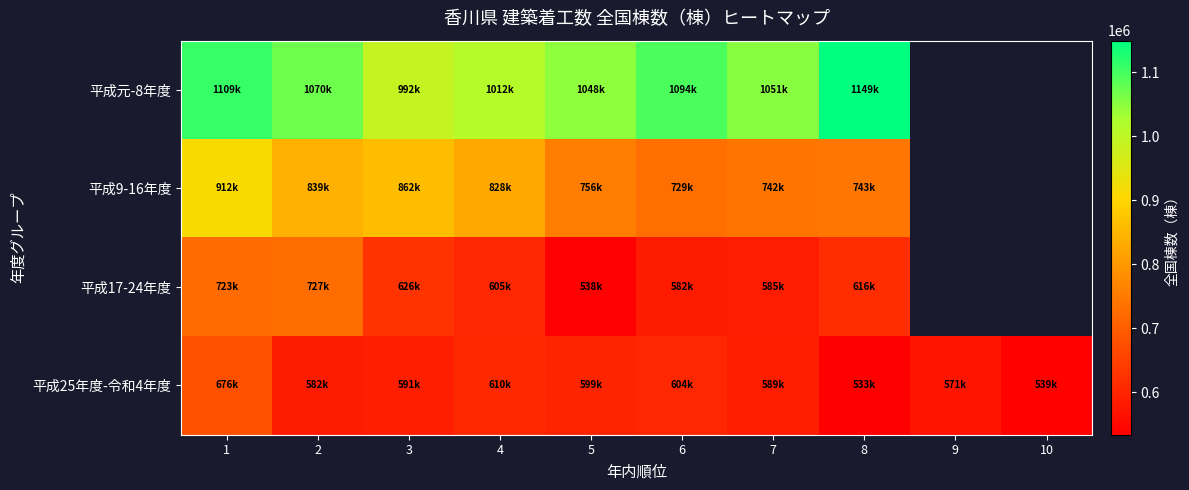

Rank the series at 4 from highest to lowest value.

平成元-8年度, 平成9-16年度, 平成25年度-令和4年度, 平成17-24年度